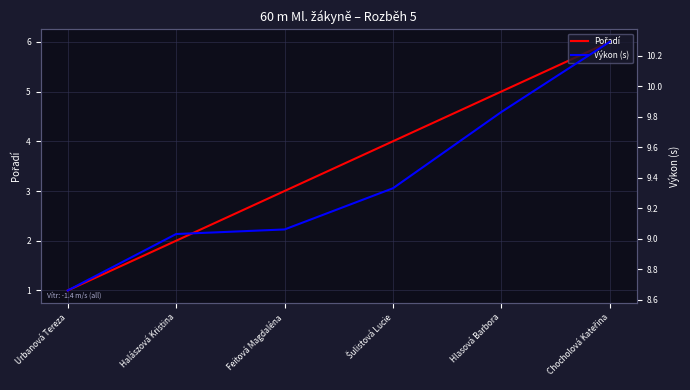

The value of Výkon (s) at Feitová Magdaléna is 1.9. True or false?

False